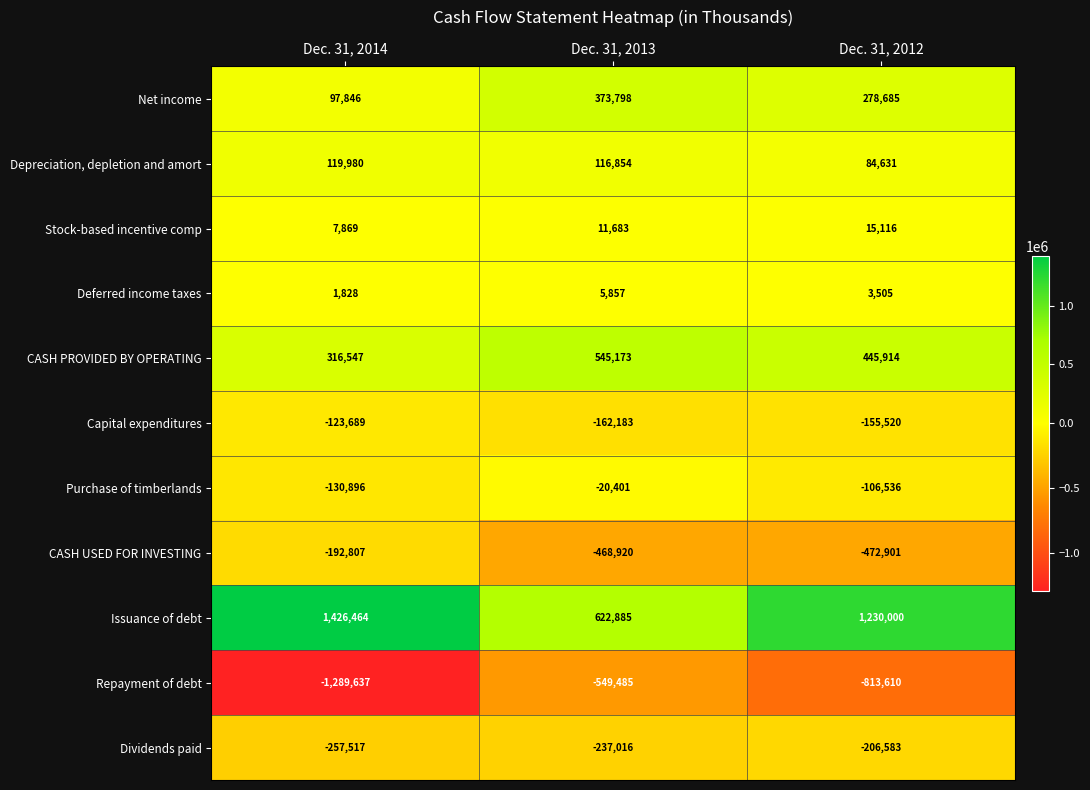

Which category has the highest value across all series?

Dec. 31, 2014